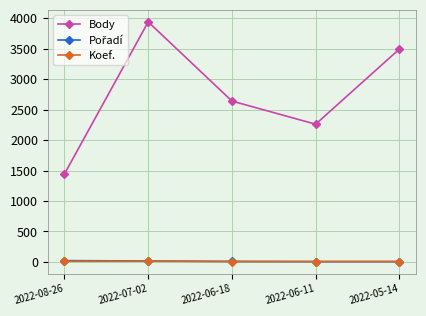

What is the average value of the Koef. series?

9